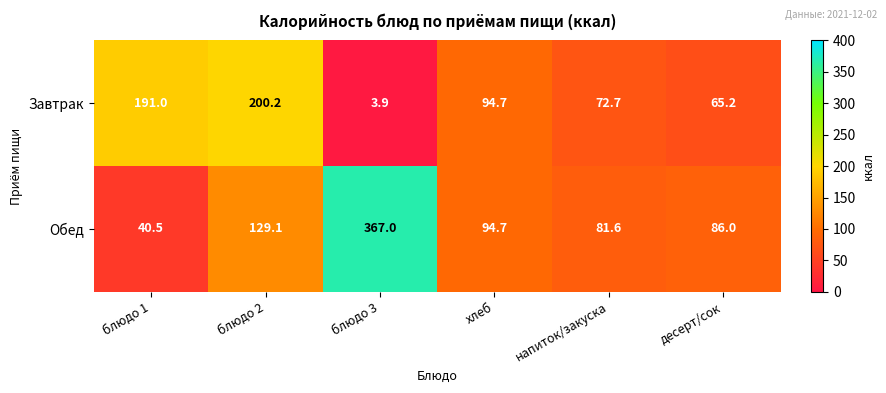

Which series has the largest range (max minus min)?

Обед